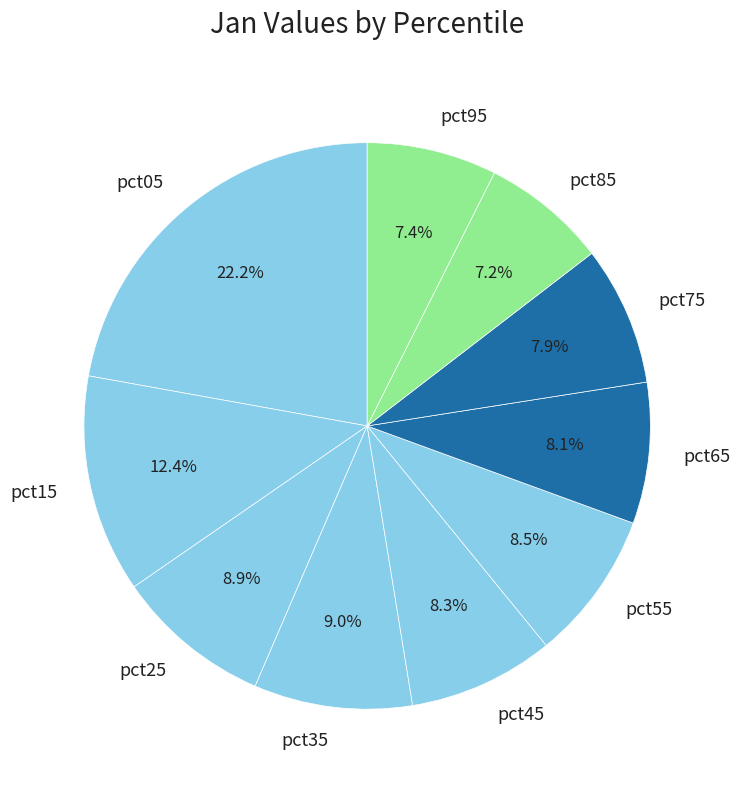

How many slices are in this pie chart?

10